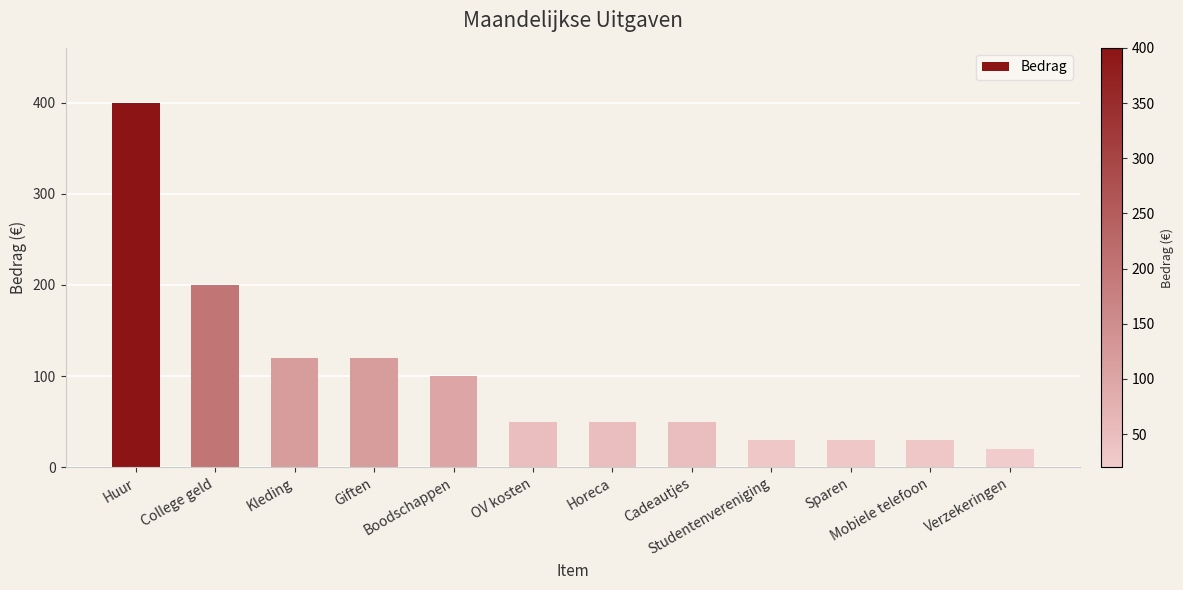

At which label is the value closest to 210?

College geld